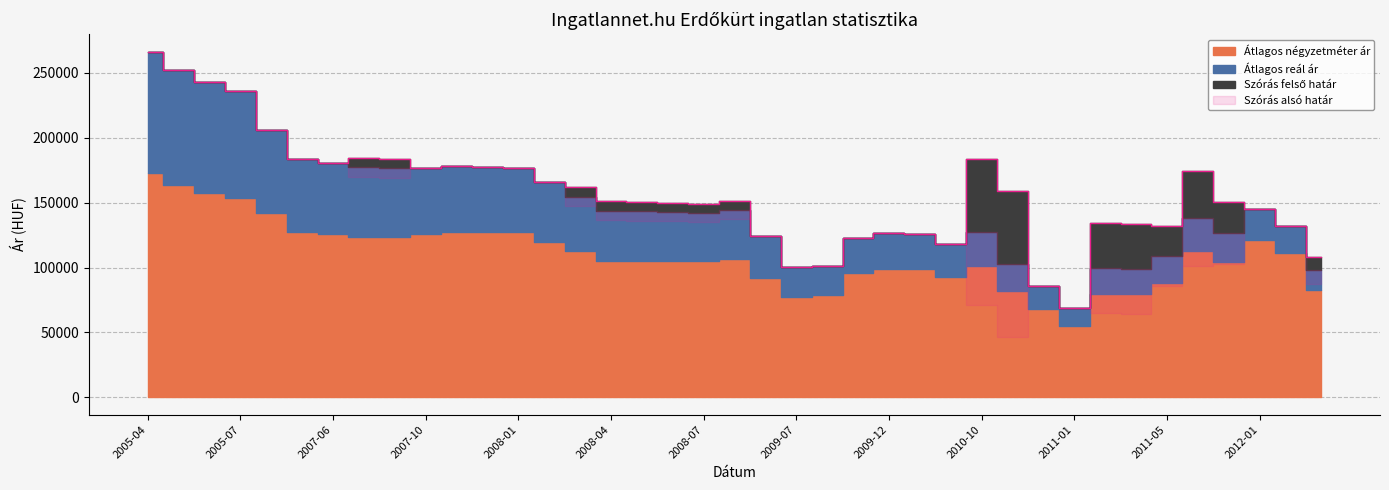

At which category is the sum across all series the highest?

2005-04